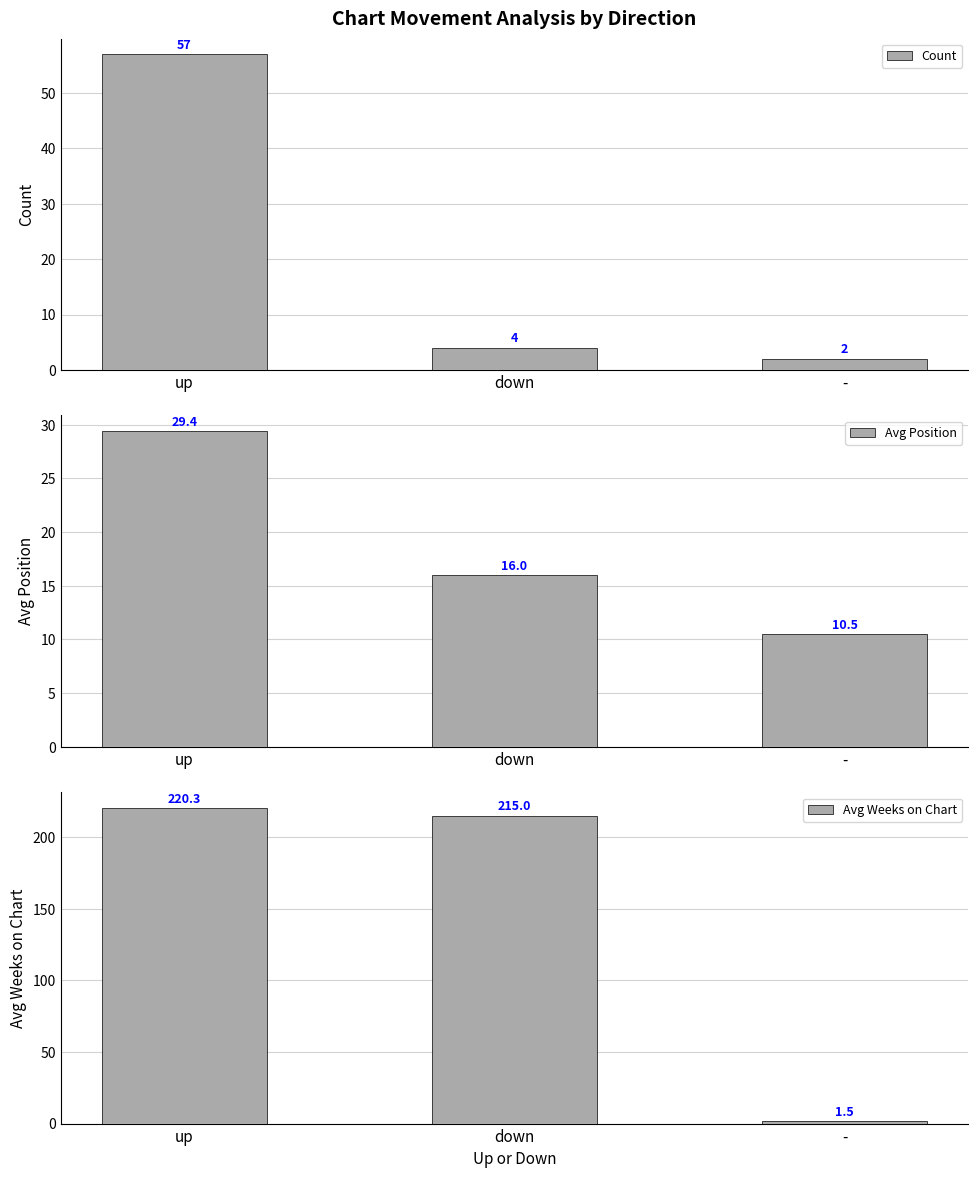

Reading left to right, list all the values displayed in this chart.

Count: 57.0	4.0	2.0
Avg Position: 29.4	16.0	10.5
Avg Weeks on Chart: 220.3	215.0	1.5